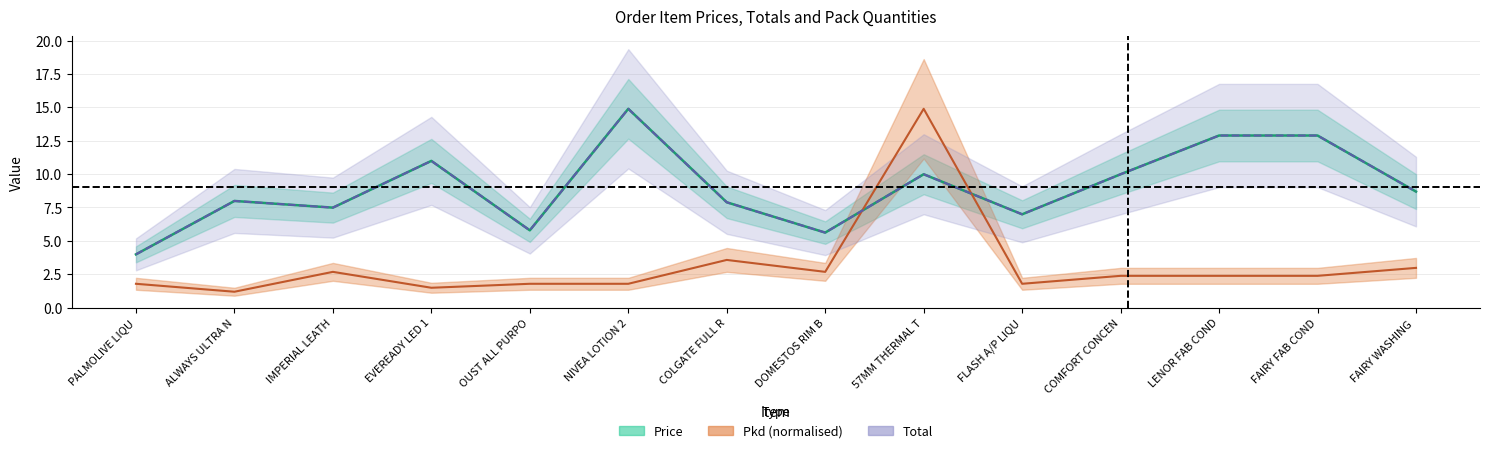

What is the value of the Total (centre) point at the 4th from the left?

11.0